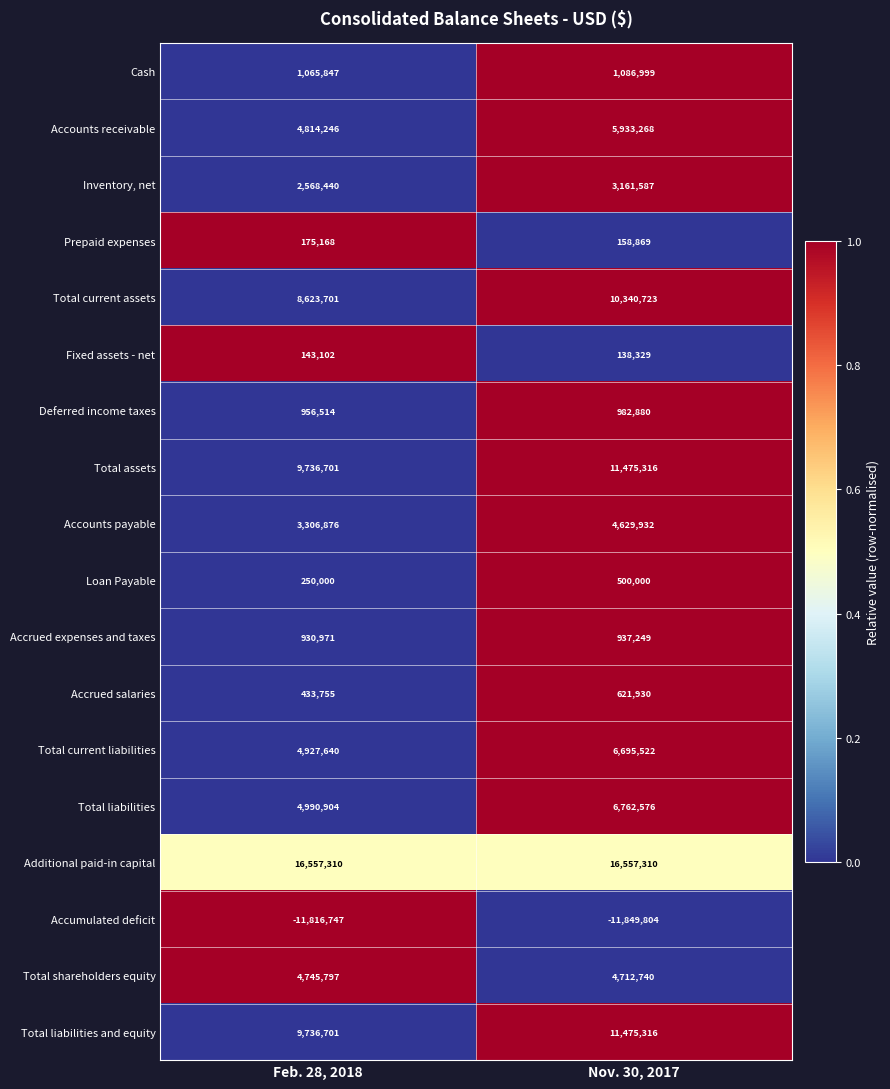

Which series has the widest spread of values?

Total liabilities